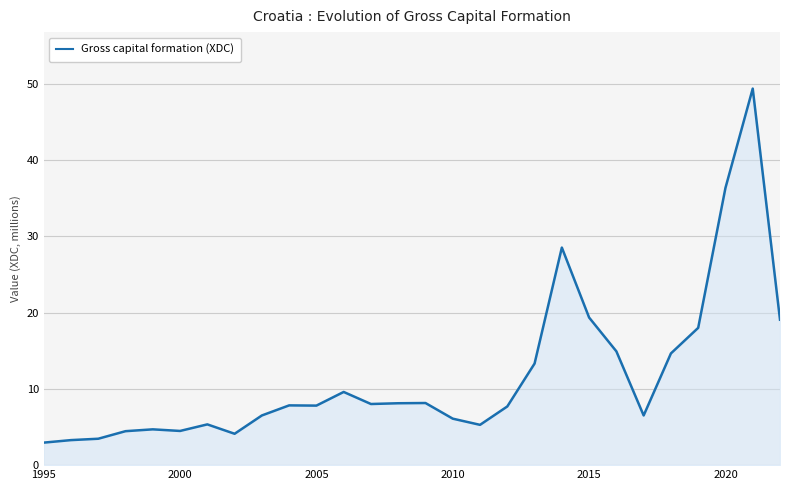

Does the chart display data point markers on the line(s)?

No